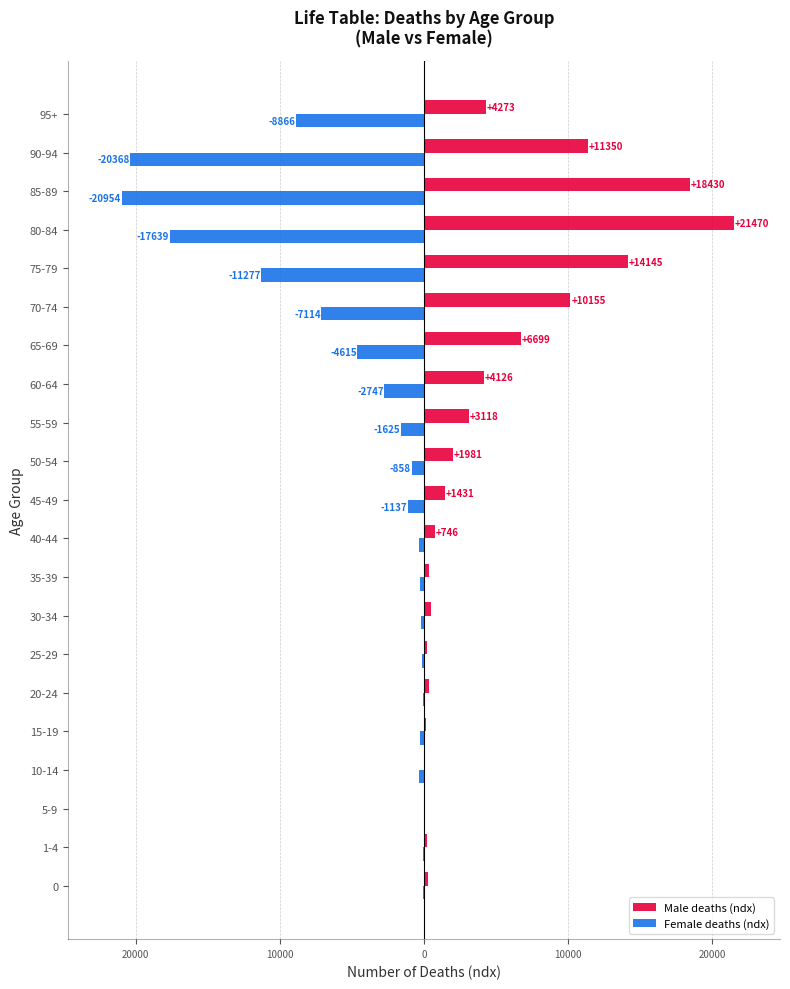

What are all the series names shown in the legend?

Male deaths (ndx), Female deaths (ndx)